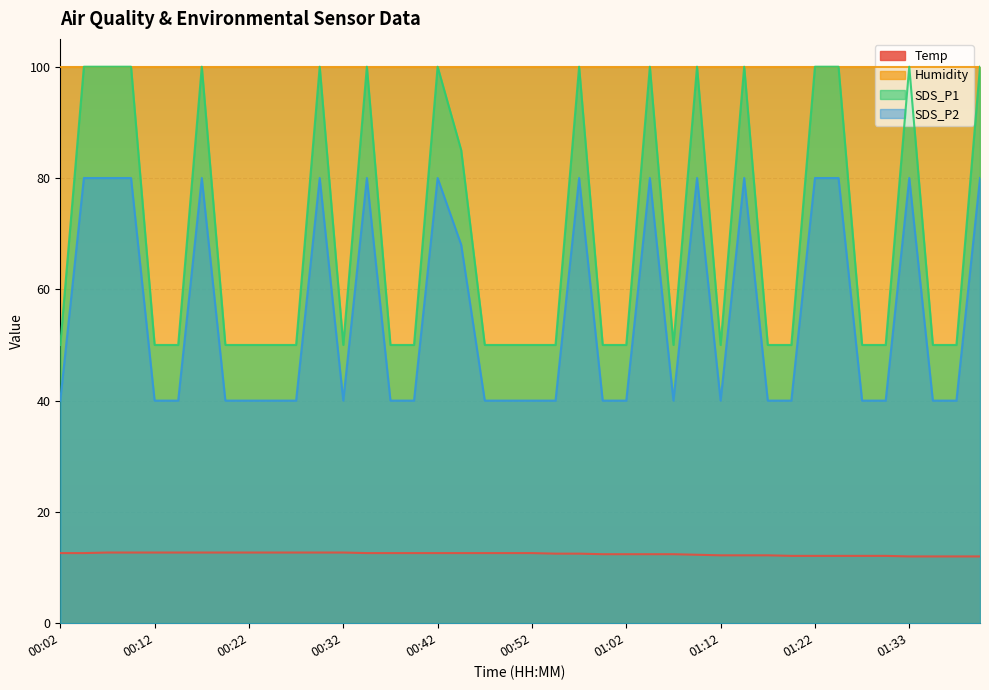

What is the greatest value displayed?

100.0